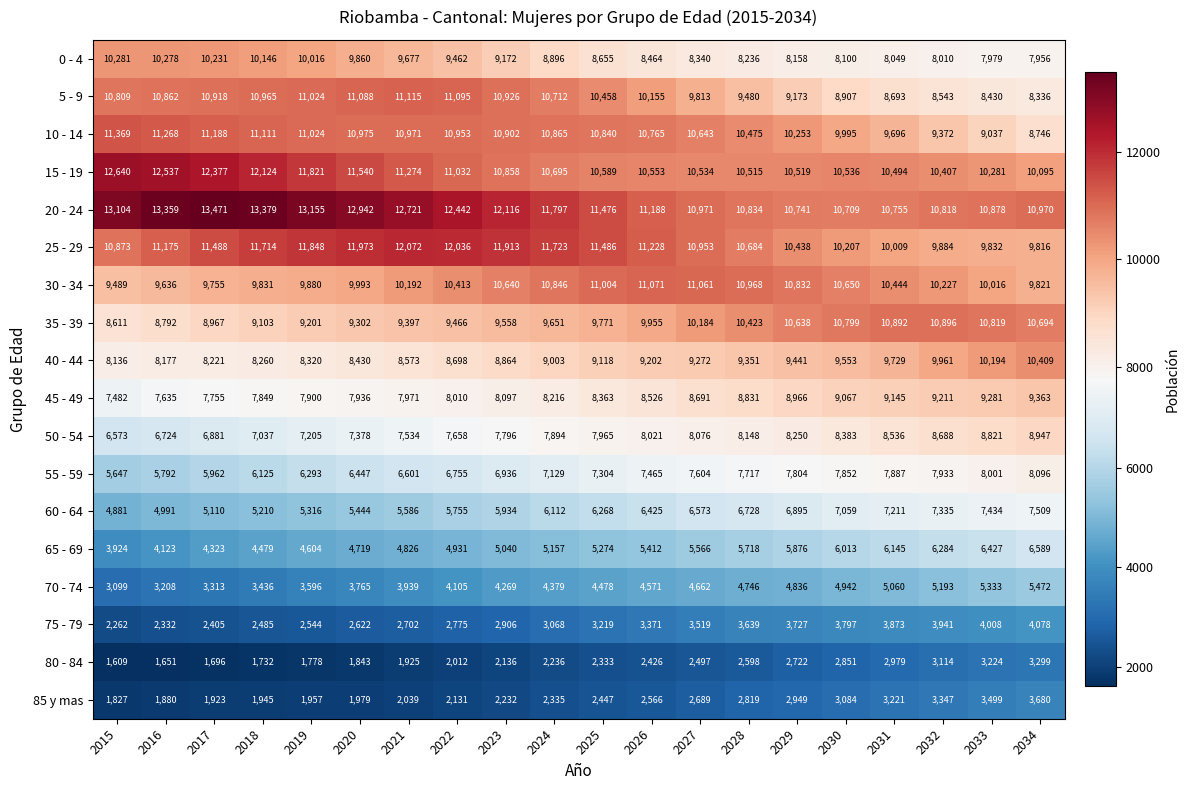

The 50 - 54 series shows 9041 at 2015. True or false?

False